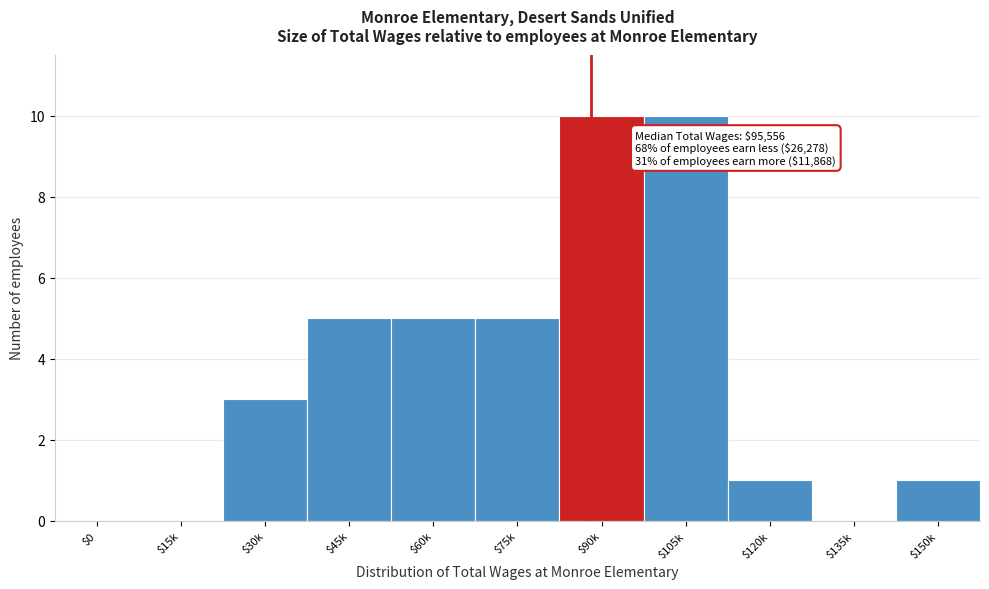

The chart shows a value of -4 at $15k. True or false?

False